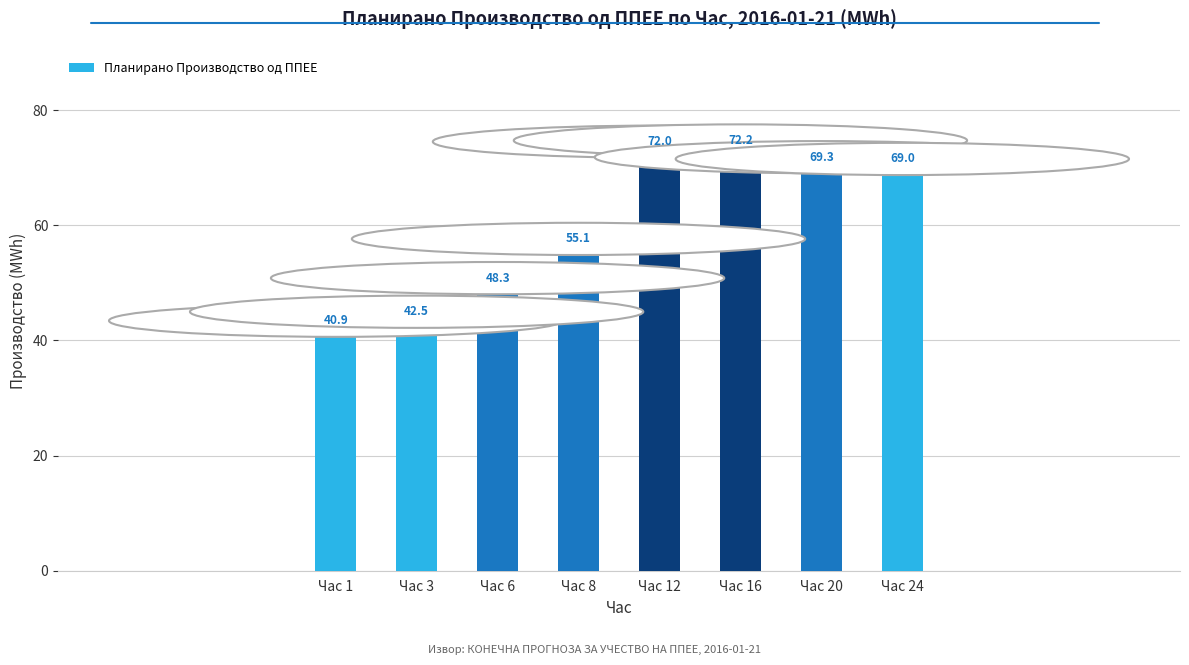

What is the difference between the values at Час 16 and Час 20?

2.9